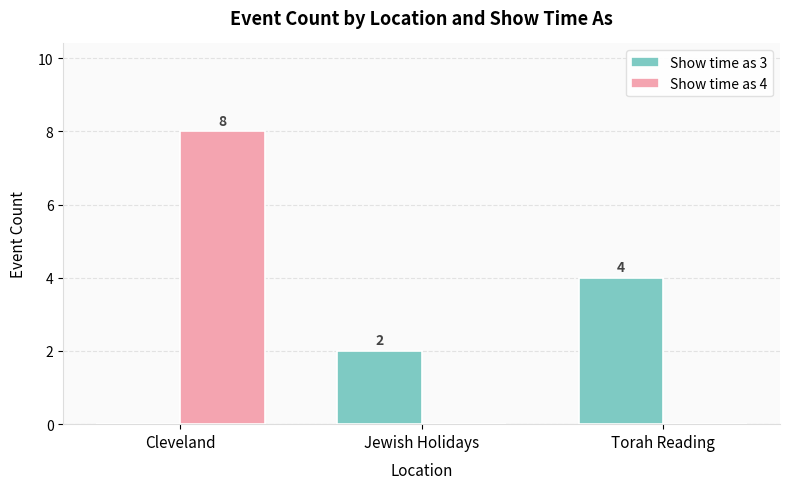

What is the sum of the Show time as 3 values at Torah Reading and Cleveland?

4